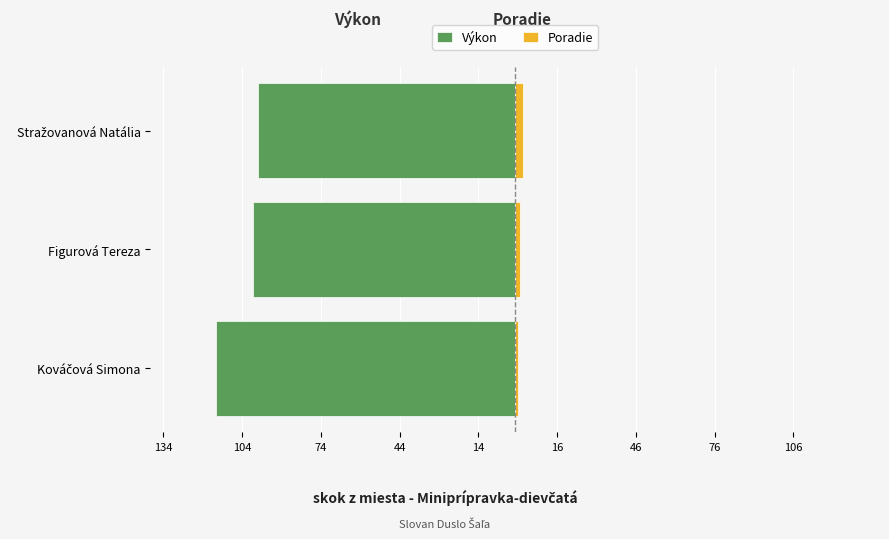

What value does the Poradie series have at Figurová Tereza?

2